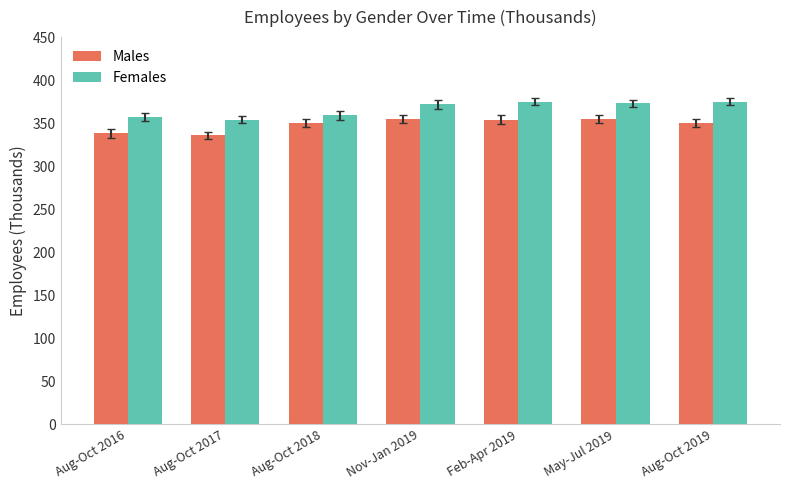

Count the number of categories in the chart.

7